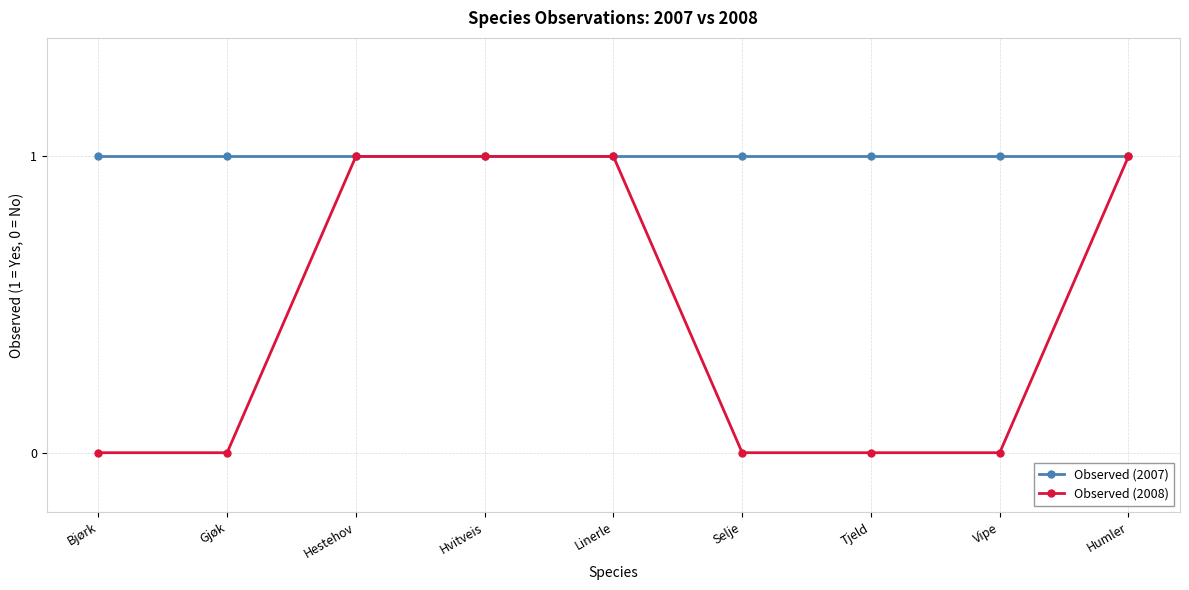

What is the total value across all series at Gjøk?

1